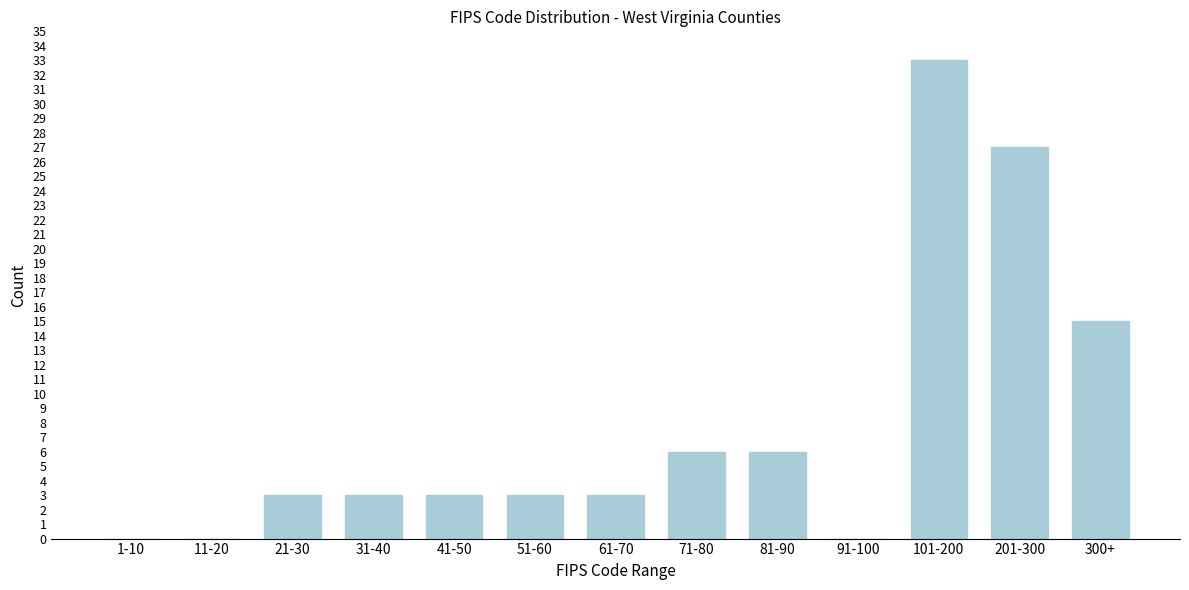

Reading left to right, extract all data points from this chart.

1-10=0	11-20=0	21-30=3	31-40=3	41-50=3	51-60=3	61-70=3	71-80=6	81-90=6	91-100=0	101-200=33	201-300=27	300+=15